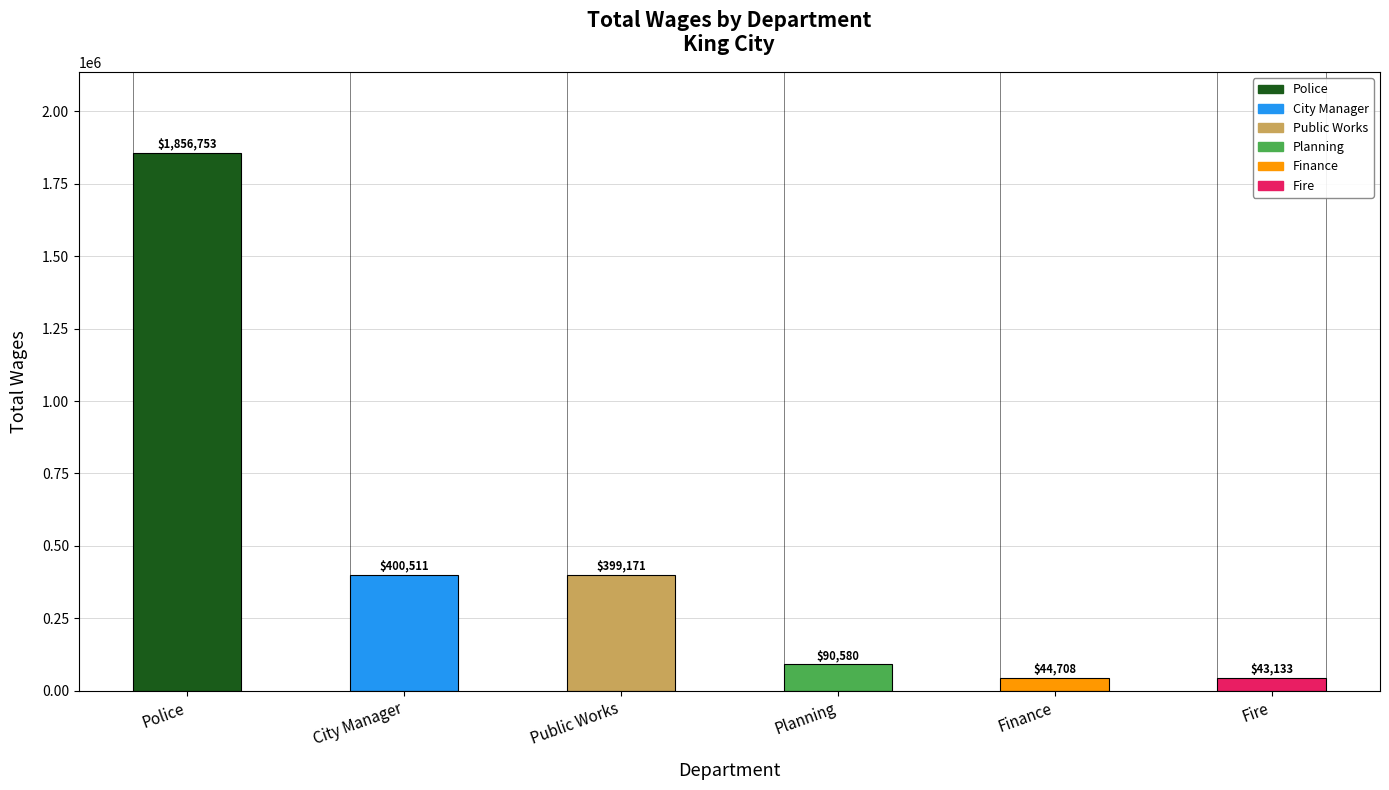

The value at Finance is 44708. True or false?

True